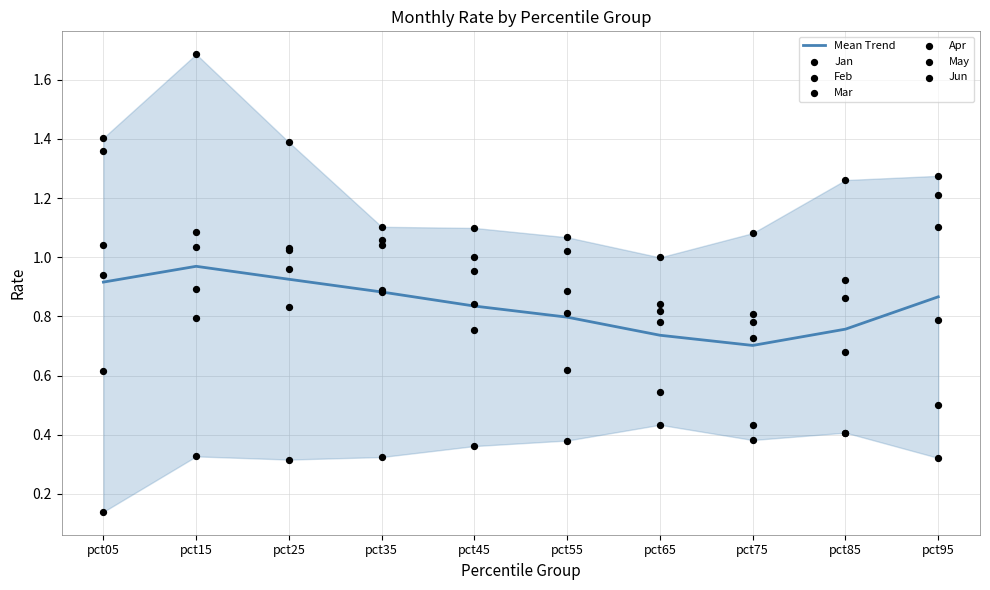

Which series reaches the minimum Y coordinate?

Feb